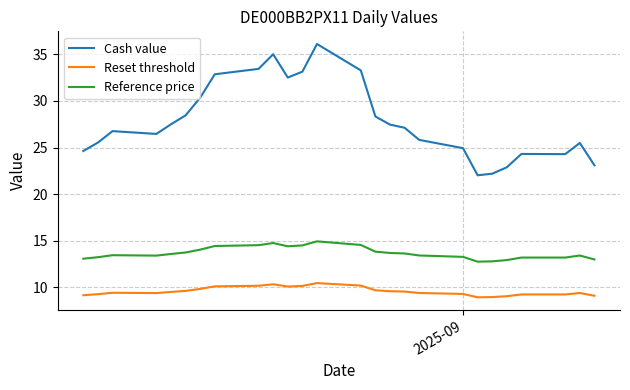

Which series has the largest total across all categories?

Cash value